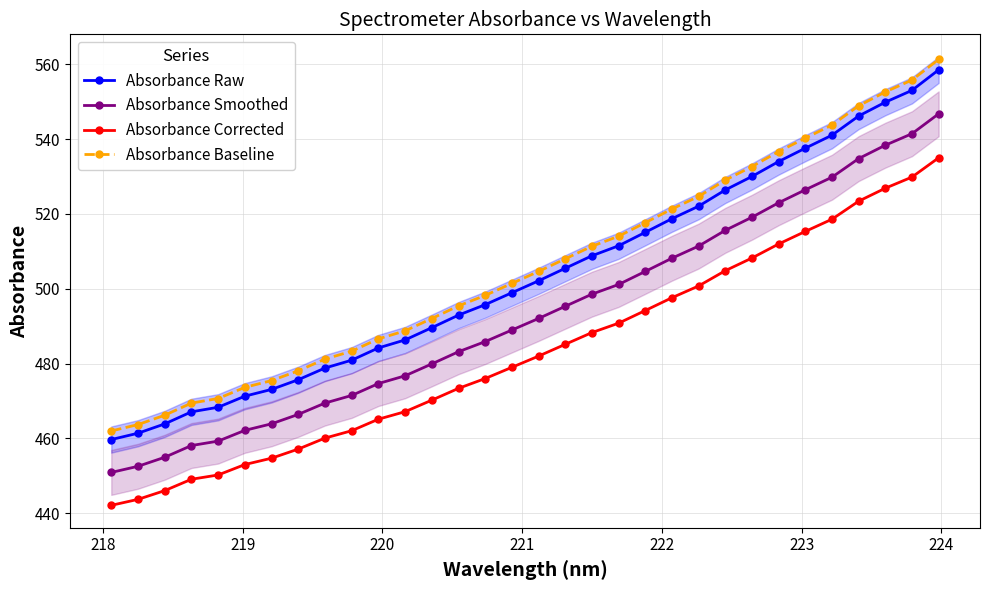

True or false: Absorbance Raw and Absorbance Smoothed cross at least once.

False